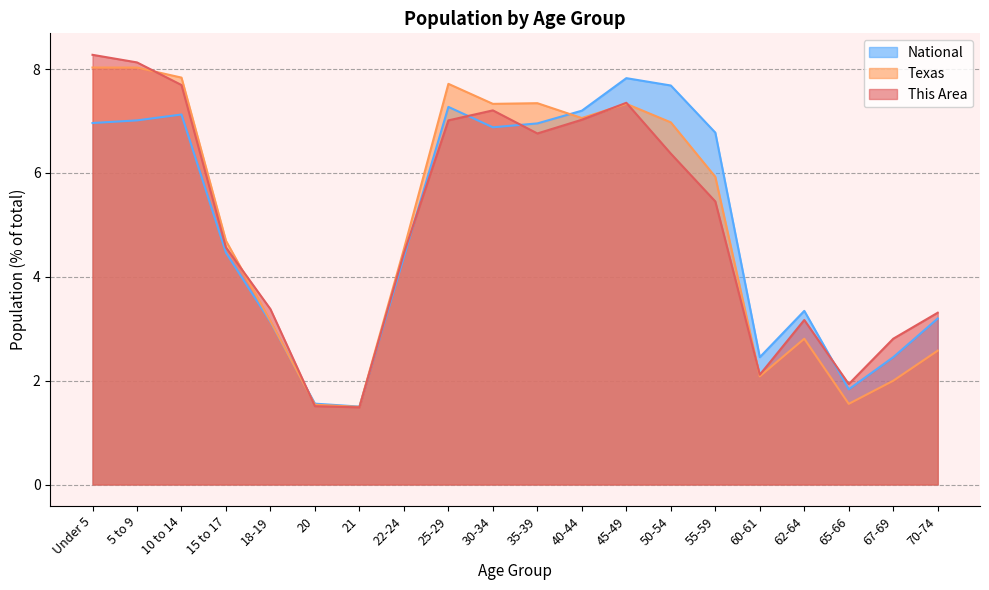

What is the value of the National point at the 14th from the left?

7.7